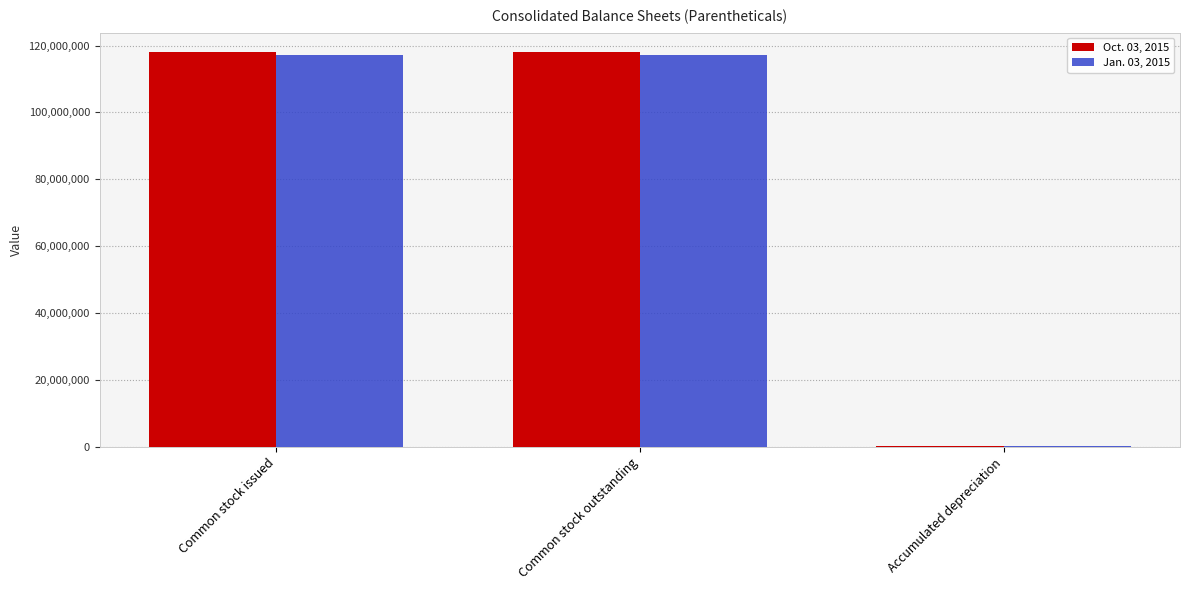

The Oct. 03, 2015 series shows 38801887 at Common stock outstanding. True or false?

False